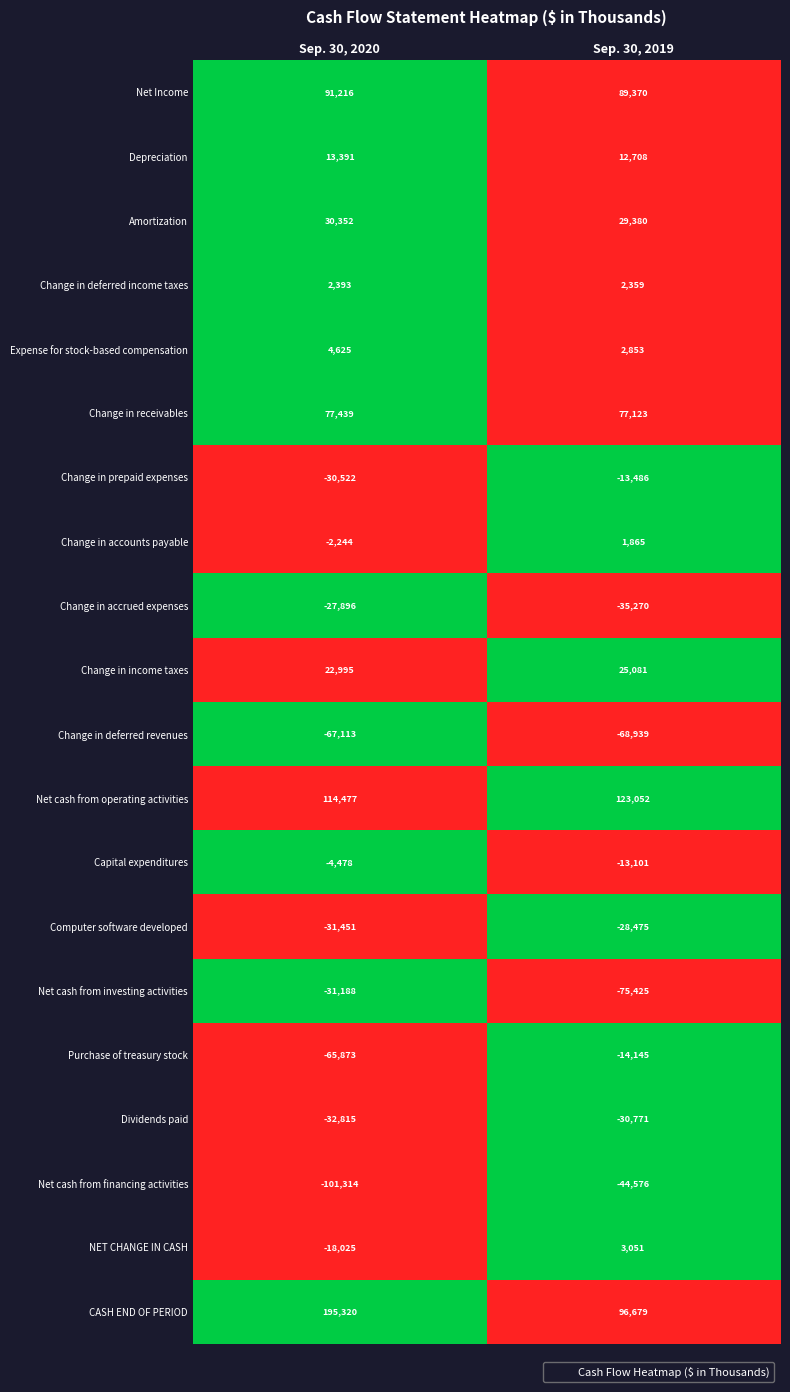

The value of Expense for stock-based compensation at Sep. 30, 2020 is 4625. True or false?

True